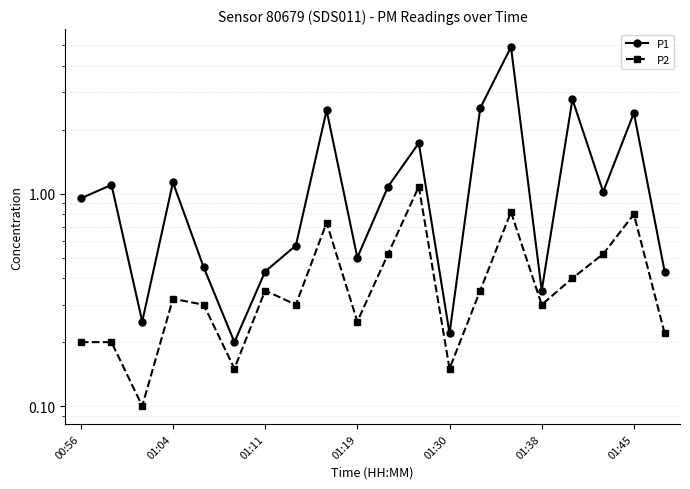

Which series has the largest range (max minus min)?

P1